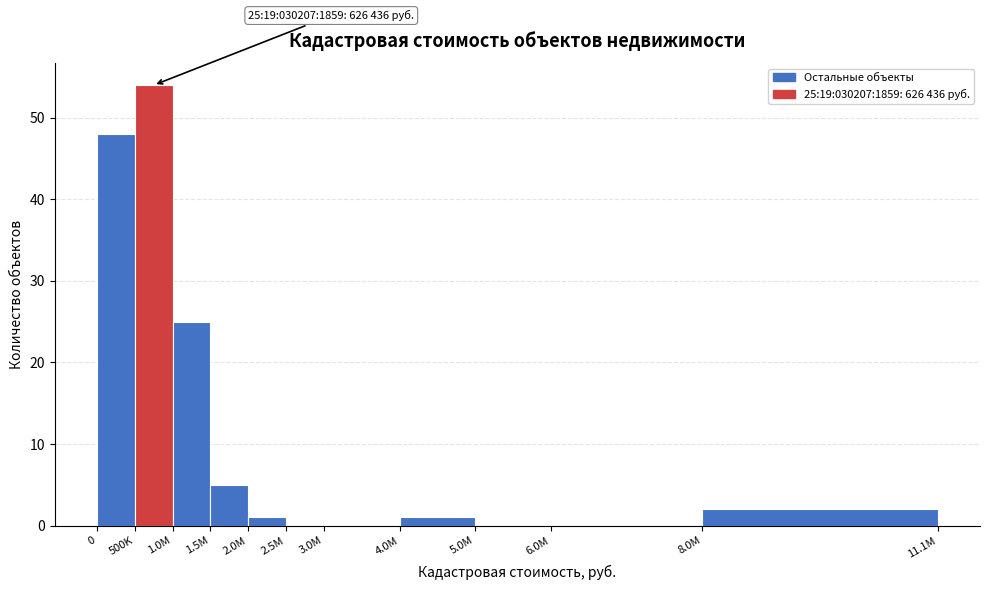

Reading right to left, list all the values displayed in this chart.

8.0M=2	6.0M=0	5.0M=0	4.0M=1	3.0M=0	2.5M=0	2.0M=1	1.5M=5	1.0M=25	500K=54	0=48